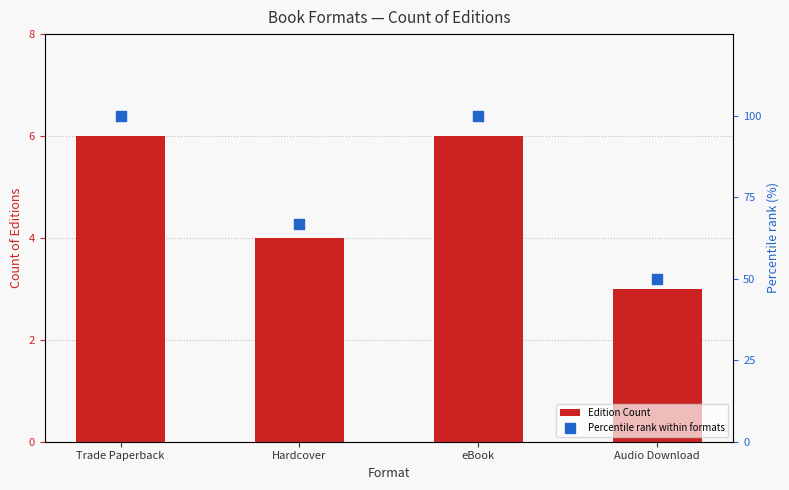

Which series contains the lowest Y value?

Edition Count